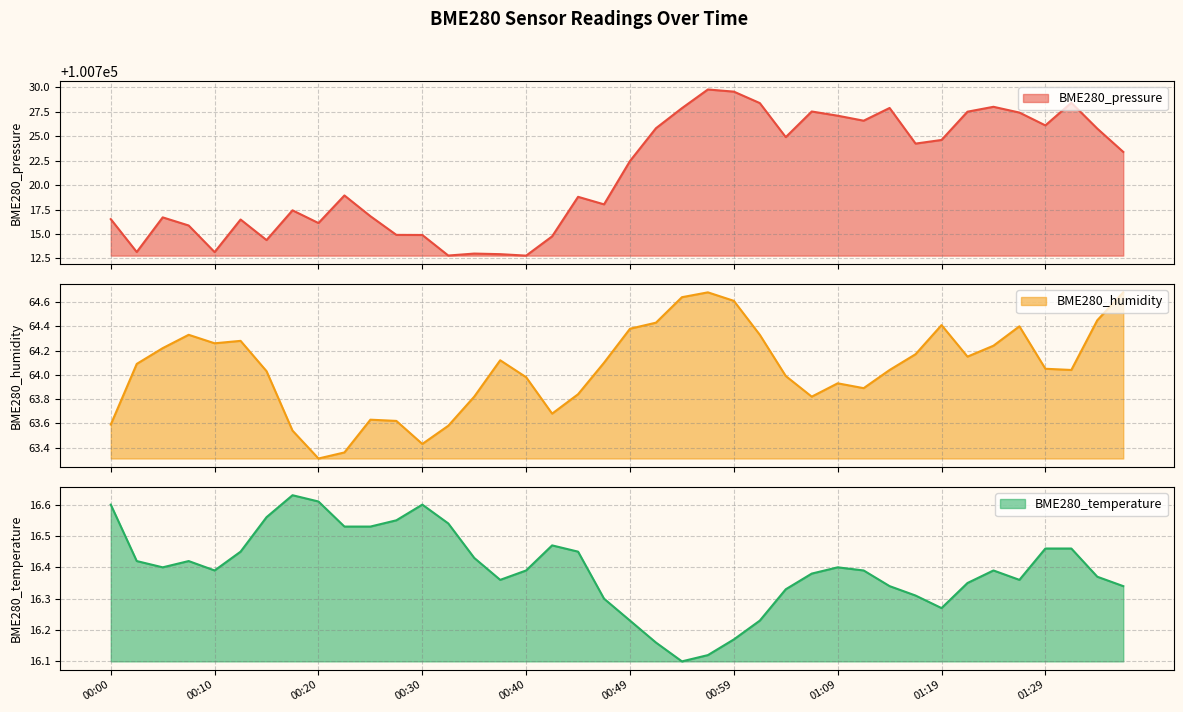

Does the chart have visible grid lines?

Yes